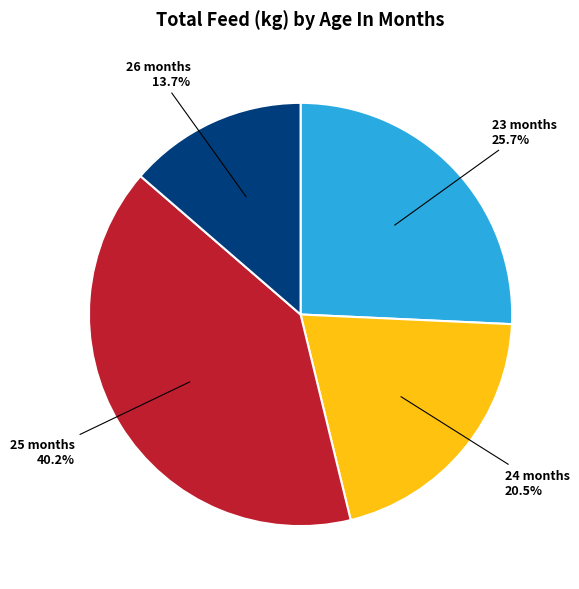

How much of the chart is everything except 24 months?

79.5%